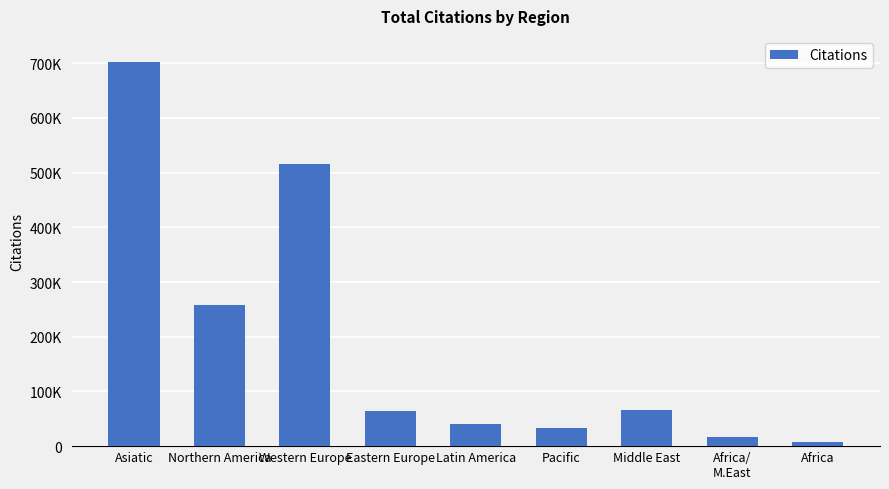

Read the value at Africa/
M.East.

16772